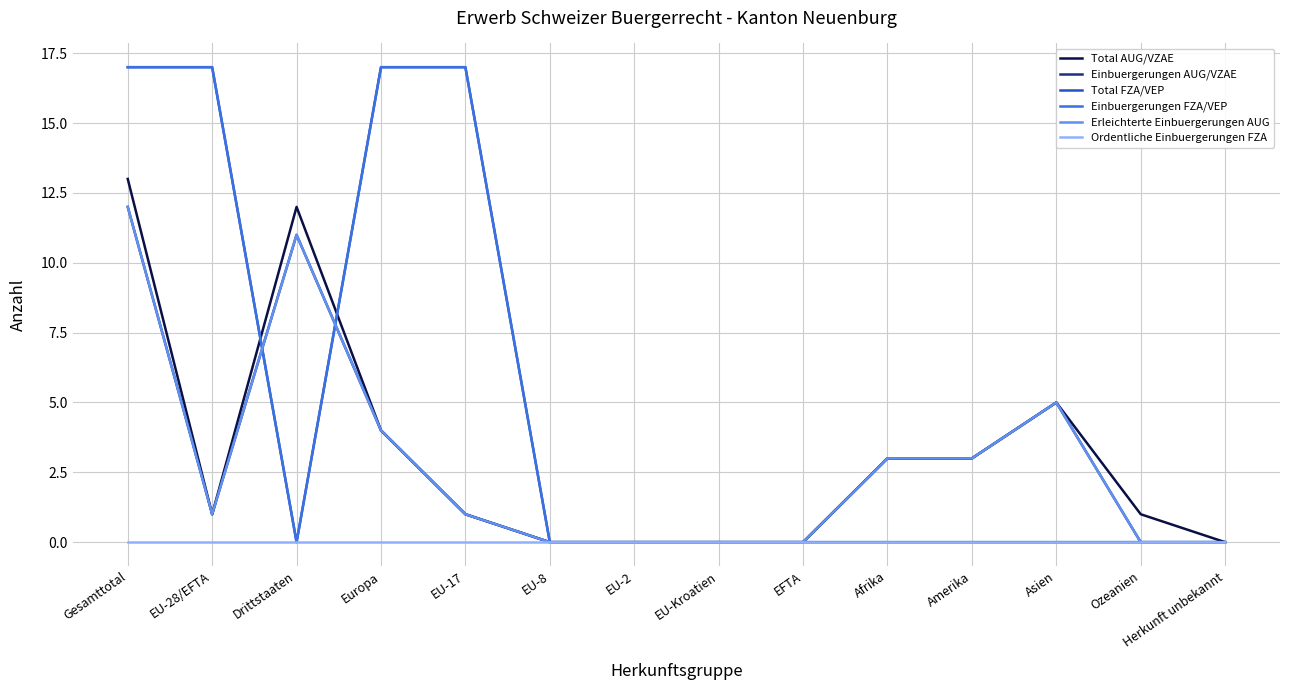

True or false: Einbuergerungen FZA/VEP has a value of 0 at Amerika.

True